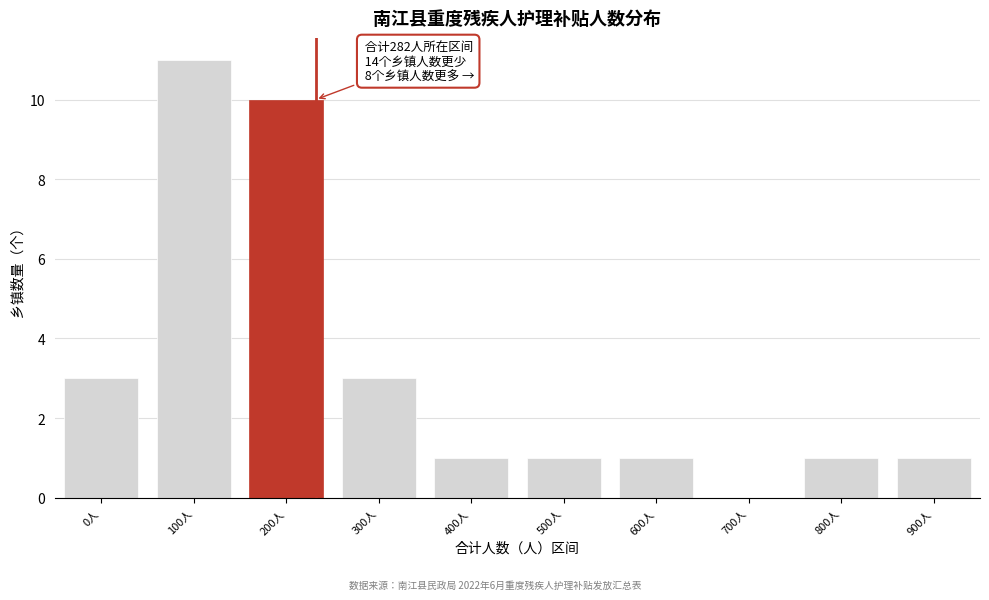

Reading right to left, extract all data points from this chart.

900人=1	800人=1	700人=0	600人=1	500人=1	400人=1	300人=3	200人=10	100人=11	0人=3